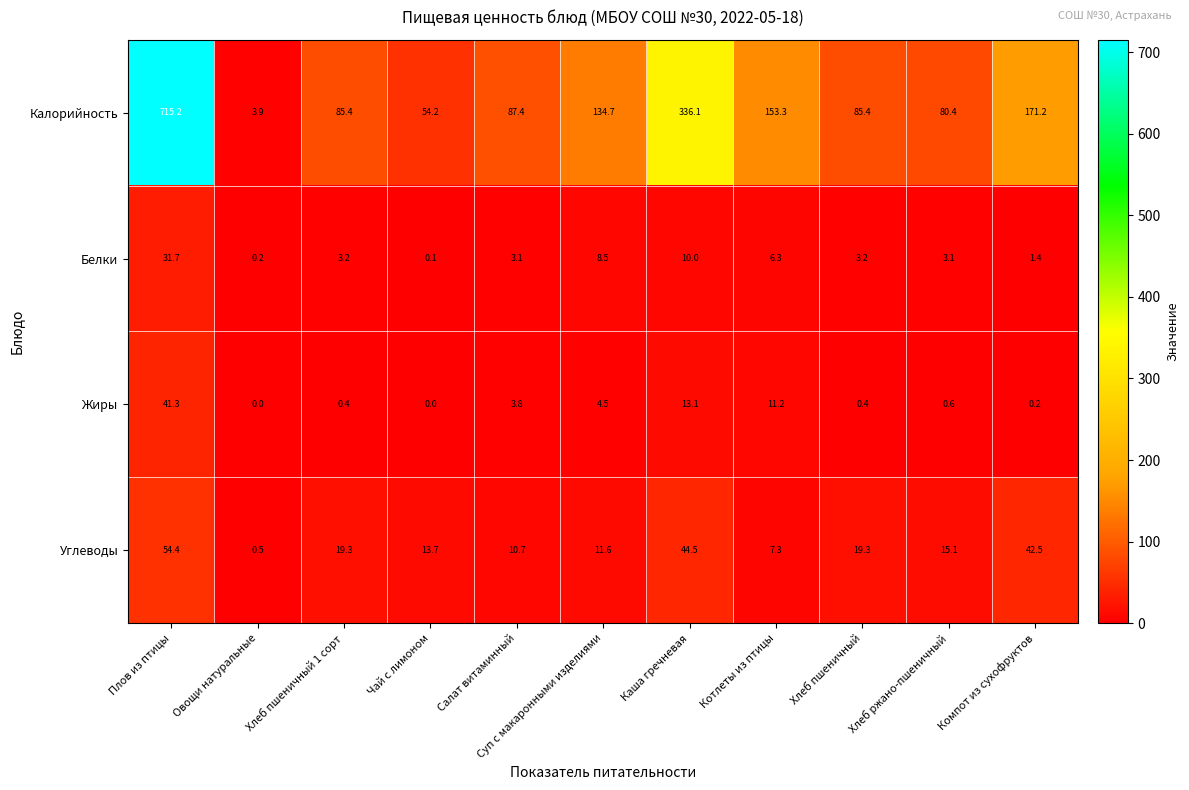

At which category does the chart reach its peak across all series?

Плов из птицы